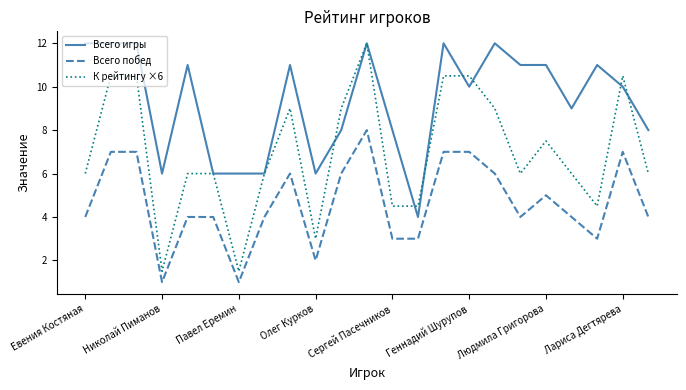

Which series has the largest total across all categories?

Всего игры